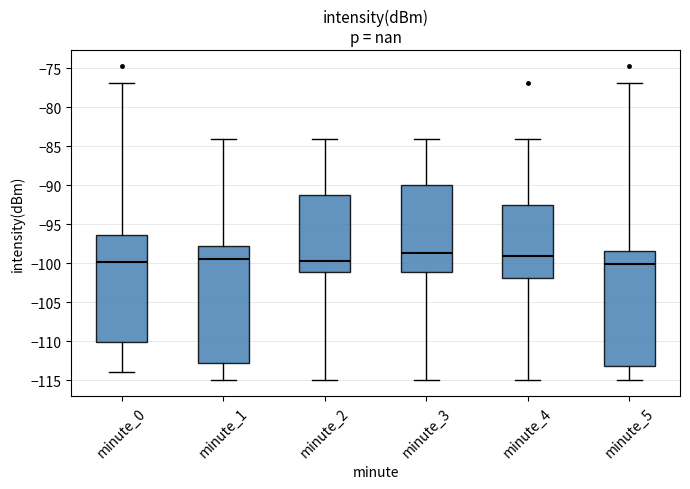

Reading left to right, transcribe this box plot: for each box, give where its median line is, the range the box spans, and where its two whiskers end, as read against the y-axis. The values are not printed on the chart, so give them approximately, as read against the axis.

minute_0: median -100.0, box -110.0 to -96.5, whiskers -114.0 to -77.0
minute_1: median -99.5, box -113.0 to -98.0, whiskers -115.0 to -84.0
minute_2: median -99.5, box -101.0 to -91.0, whiskers -115.0 to -84.0
minute_3: median -98.5, box -101.0 to -90.0, whiskers -115.0 to -84.0
minute_4: median -99.0, box -102.0 to -92.5, whiskers -115.0 to -84.0
minute_5: median -100.0, box -113.0 to -98.5, whiskers -115.0 to -77.0